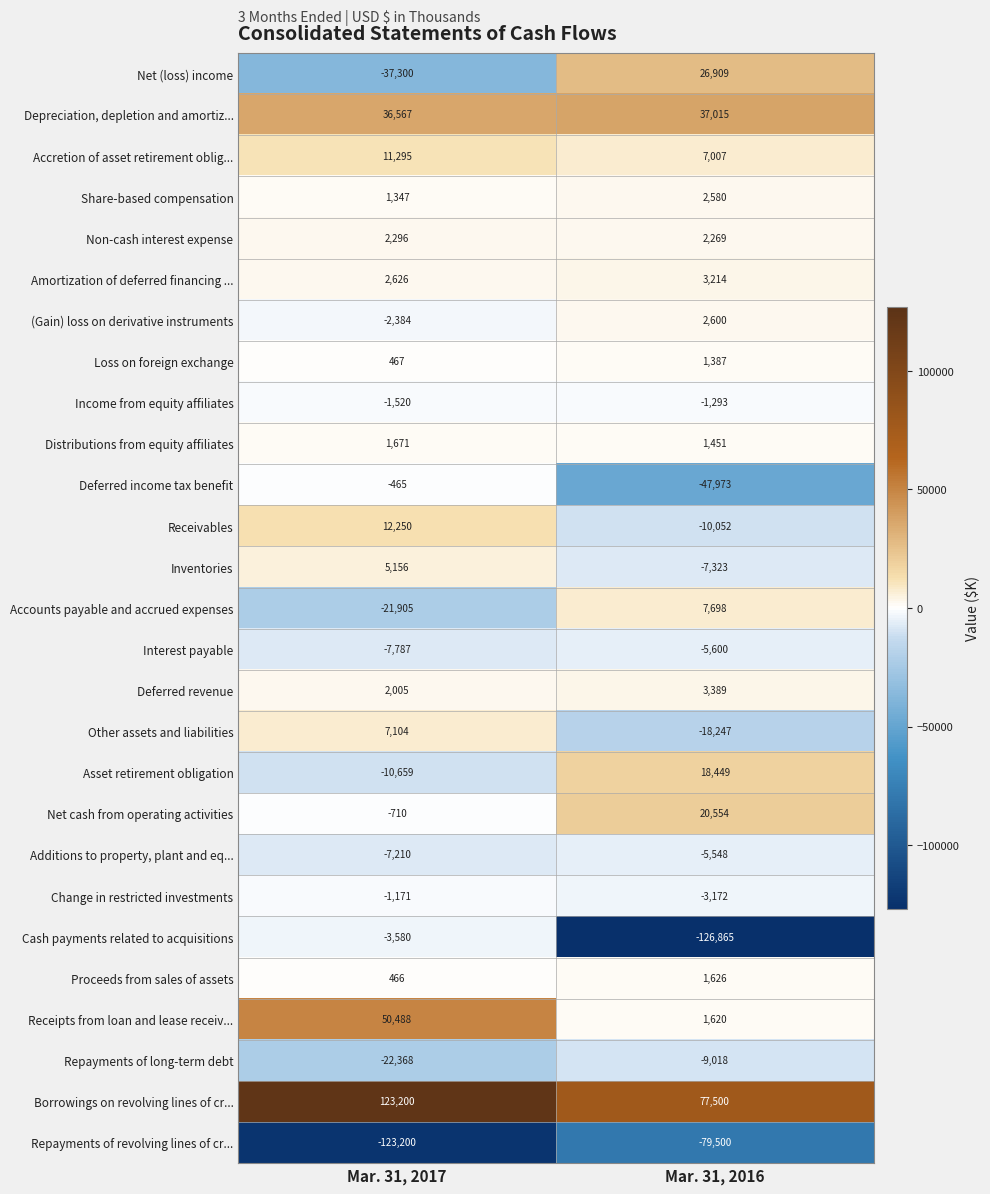

At which label is Repayments of revolving lines of cr... closest to -101350?

Mar. 31, 2017